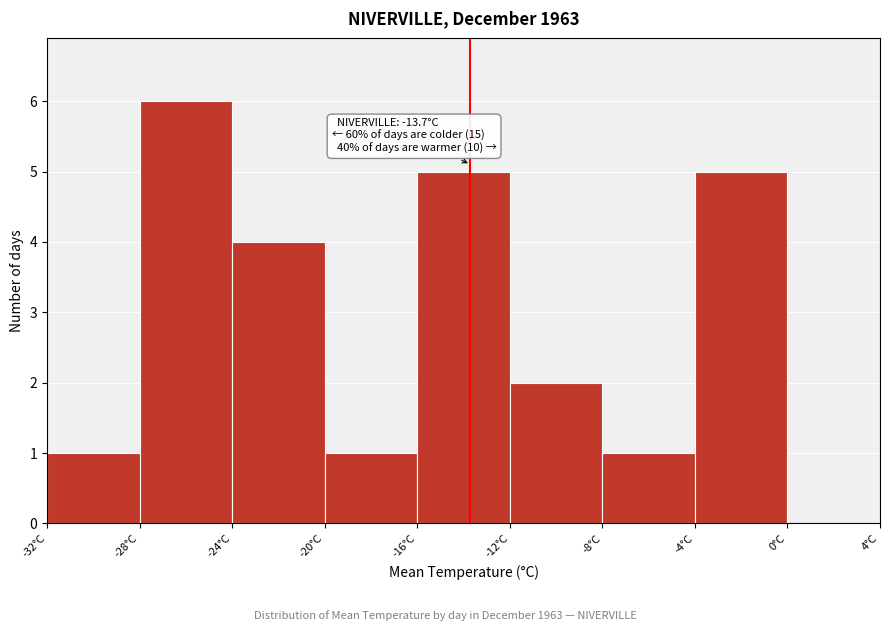

Over which range of the x-axis is the bar tallest?

-28 to -24